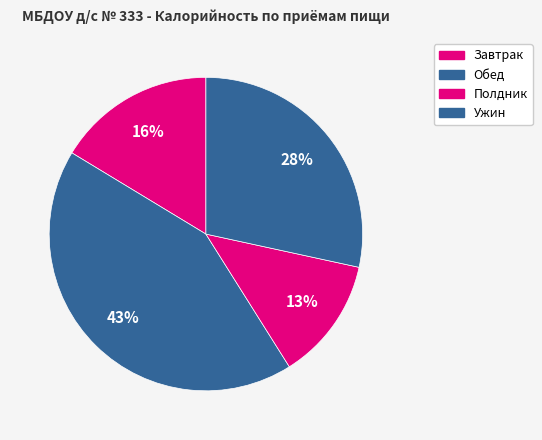

Count the number of slices in the pie.

4